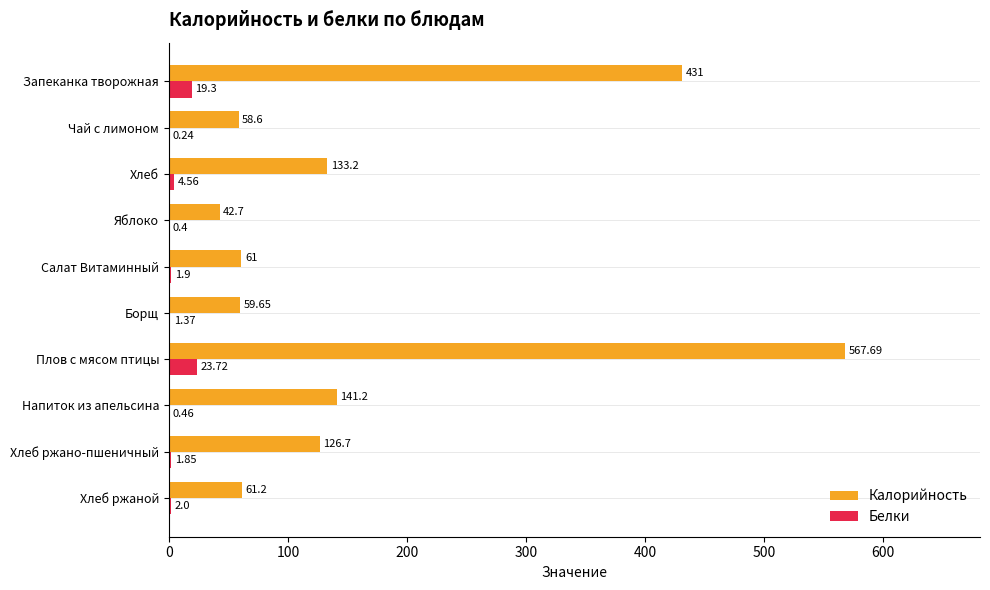

What is the sum of all Калорийность values?

1682.9